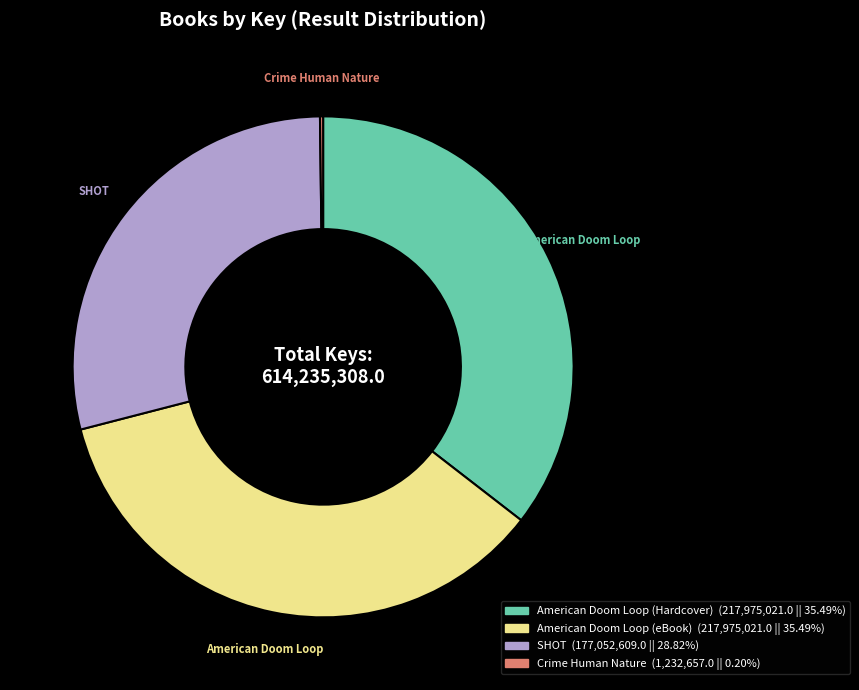

Is there any slice that represents more than half of the pie?

No